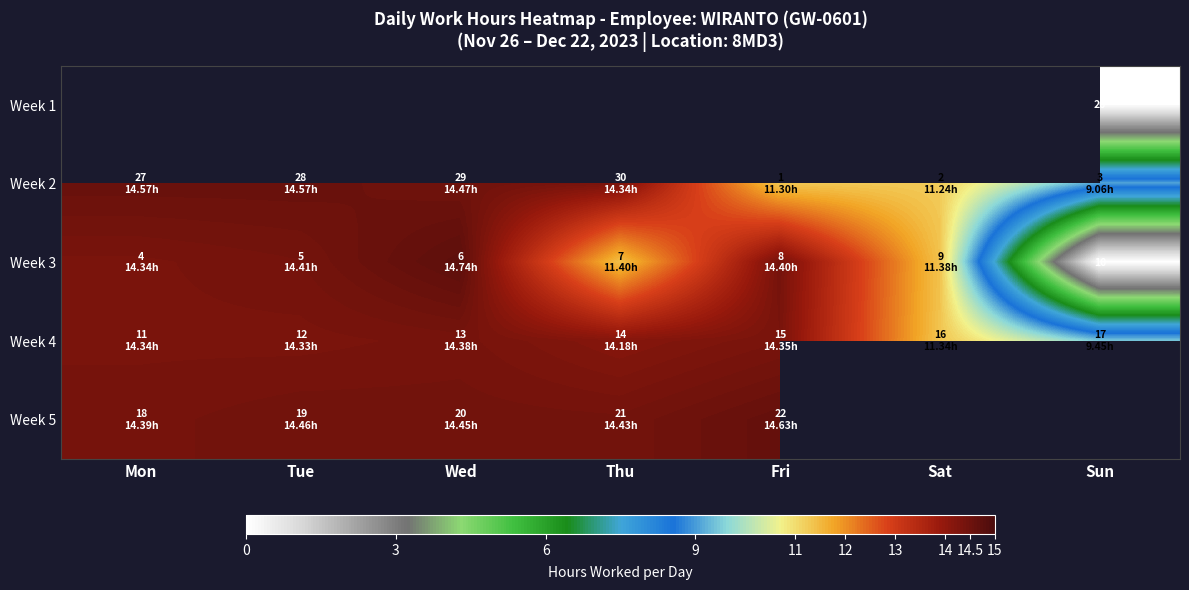

What is the difference between the Week 4 values at Mon and Sat?

3.0